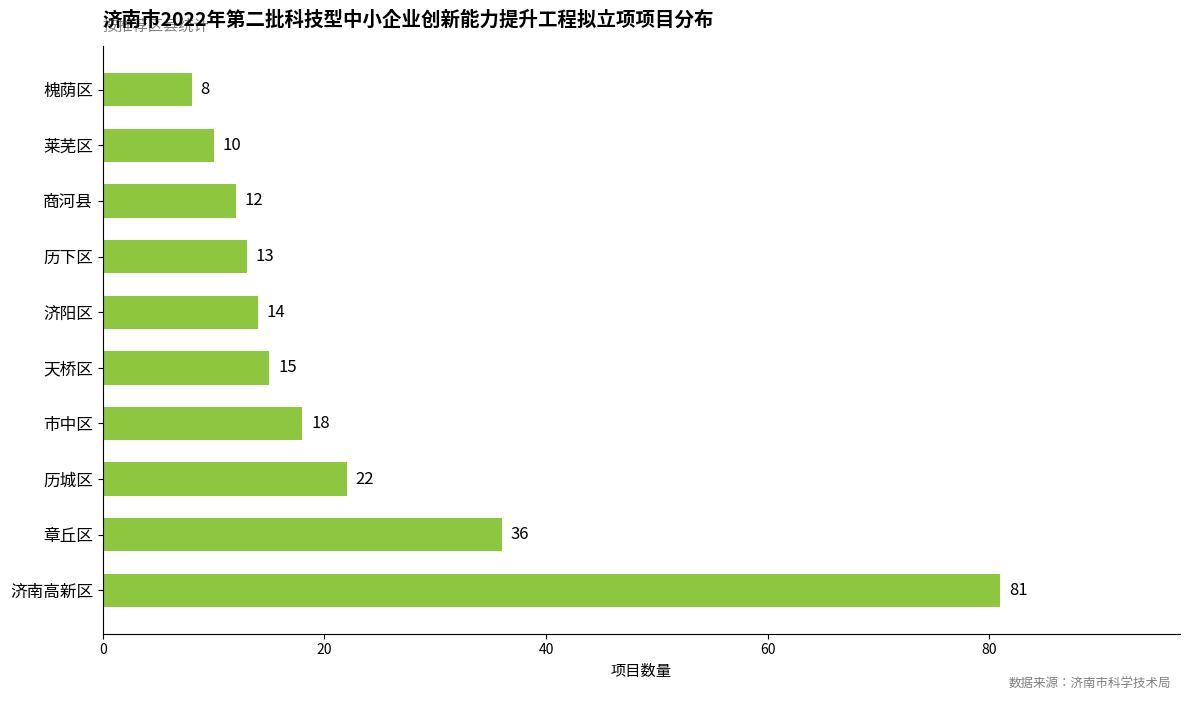

Rank the categories by value from lowest to highest.

槐荫区, 莱芜区, 商河县, 历下区, 济阳区, 天桥区, 市中区, 历城区, 章丘区, 济南高新区